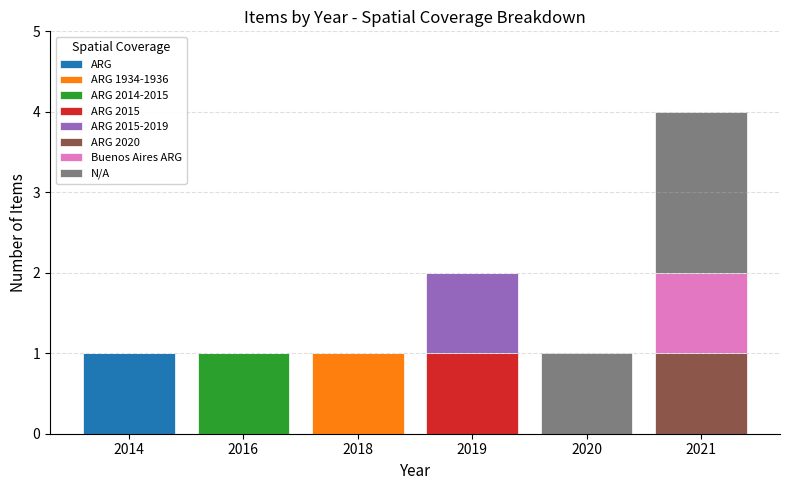

At which label does ARG reach its peak?

2014